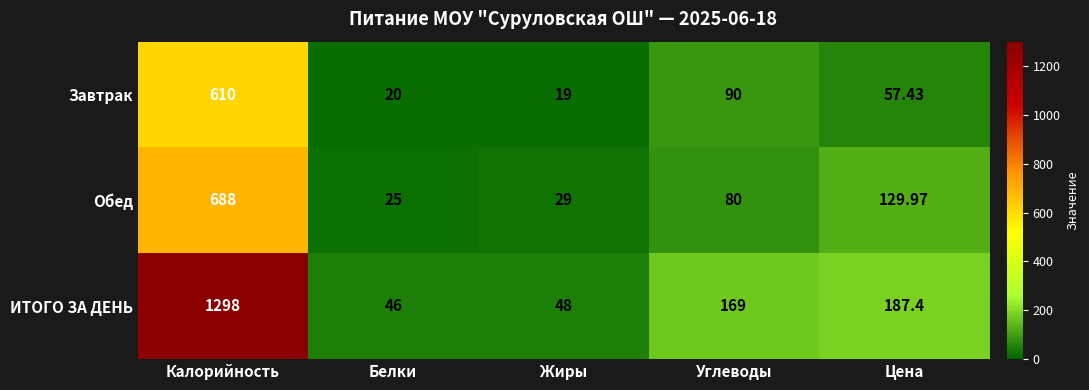

At which label does ИТОГО ЗА ДЕНЬ first exceed 169?

Калорийность